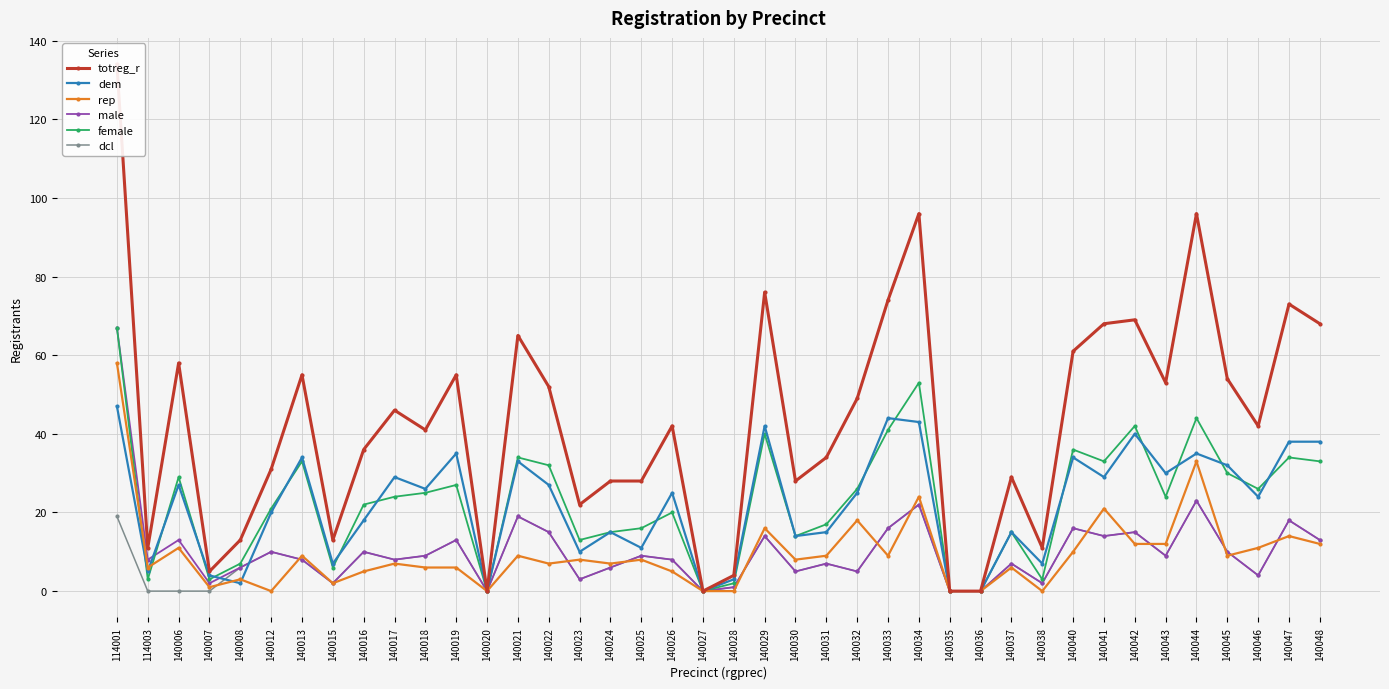

How many intersections are there between dem and dcl?

2